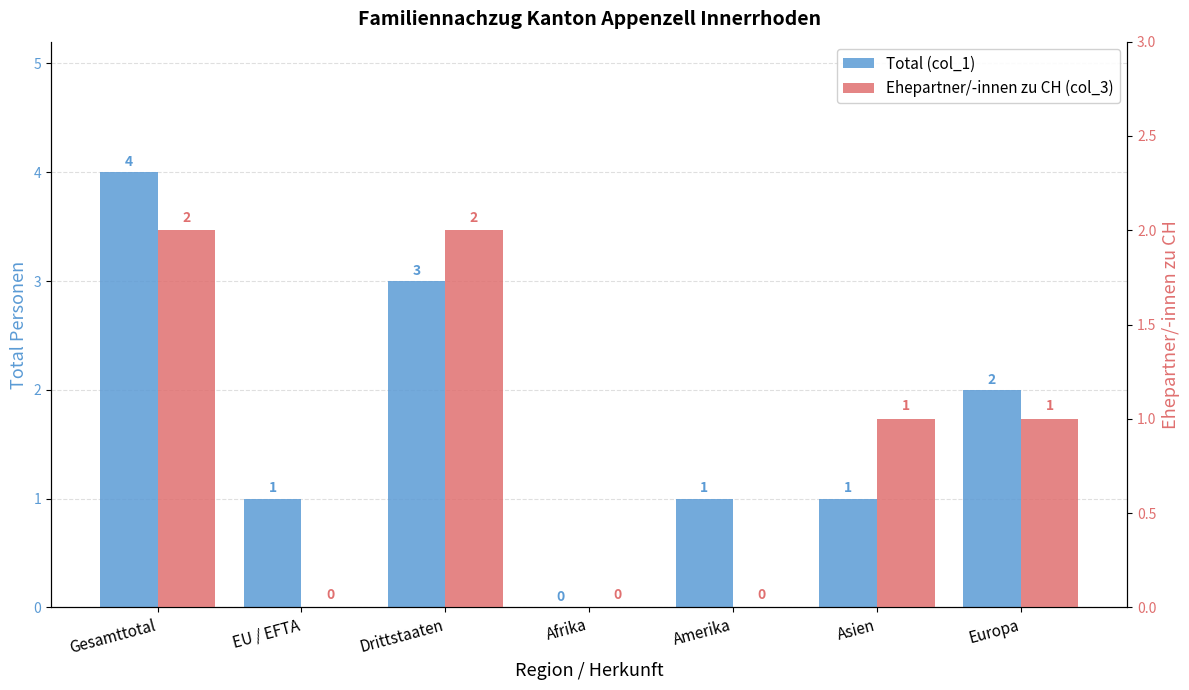

Reading right to left, what are all the values shown in this chart?

Total (col_1): 2	1	1	0	3	1	4
Ehepartner/-innen zu CH (col_3): 1	1	0	0	2	0	2